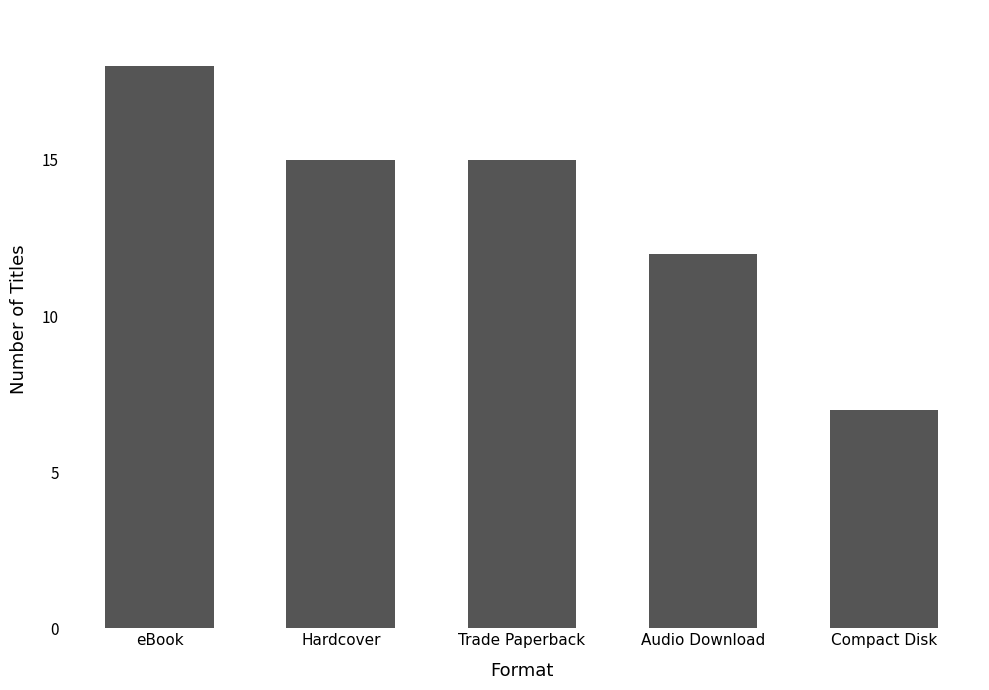

Reading left to right, extract all data points from this chart.

eBook=18	Hardcover=15	Trade Paperback=15	Audio Download=12	Compact Disk=7